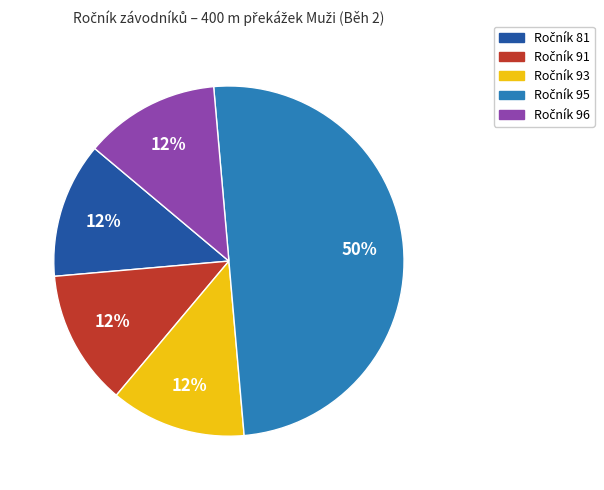

To the nearest percent, what is the average slice percentage?

20%